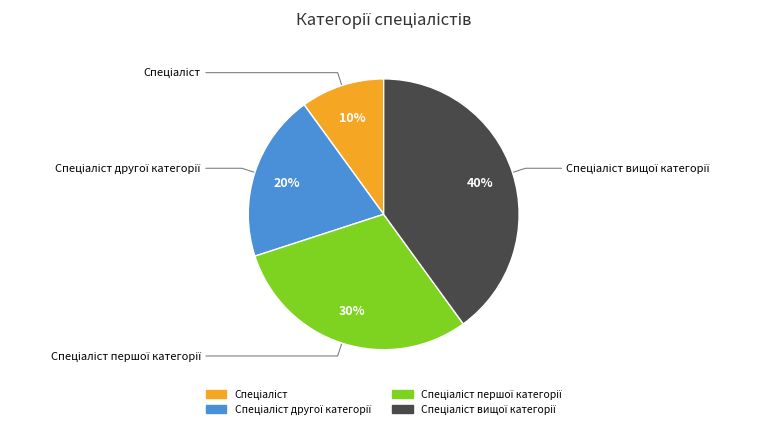

To the nearest percent, what is the average slice percentage?

25%